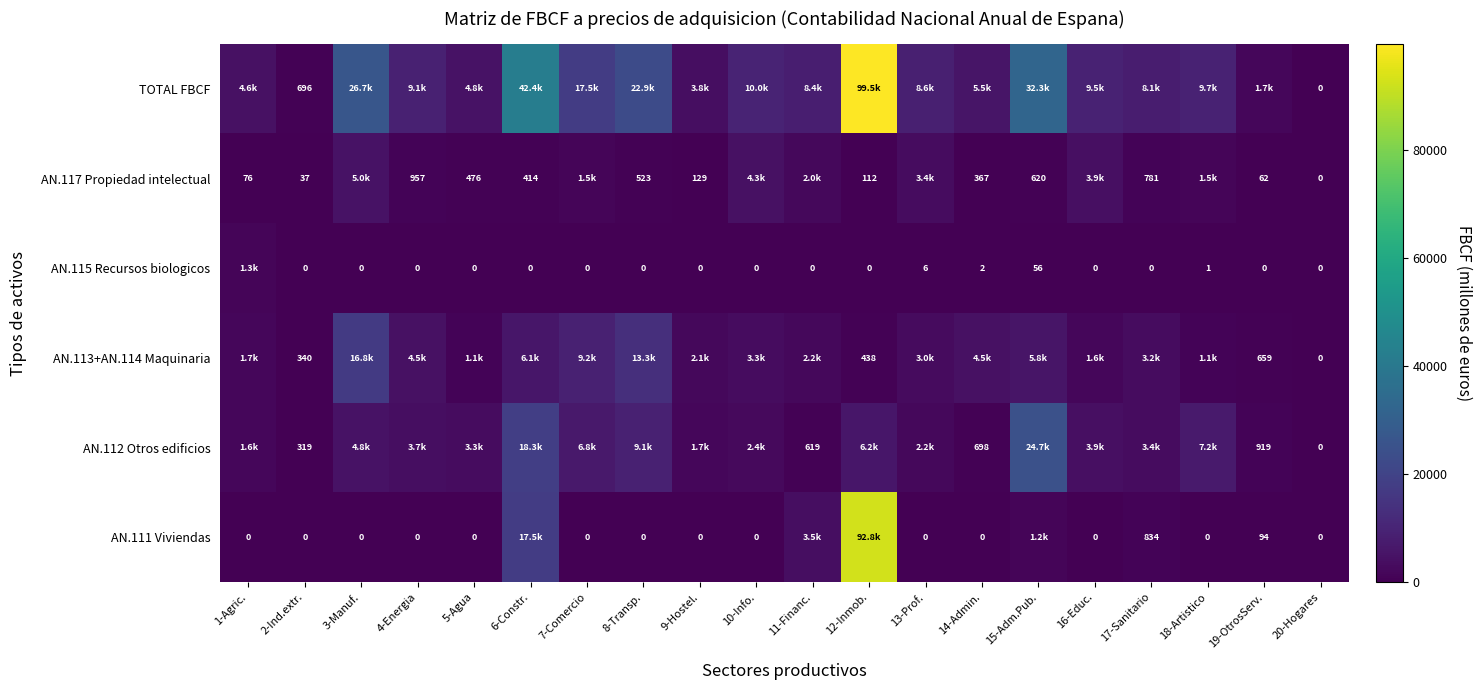

What is the difference between the AN.117 Propiedad intelectual values at 6-Constr. and 4-Energia?

543.0